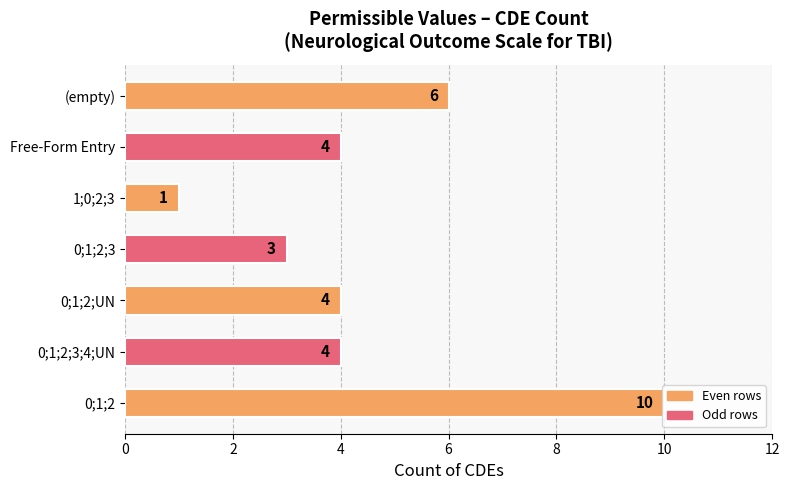

Which category has the lowest value across all series?

1;0;2;3